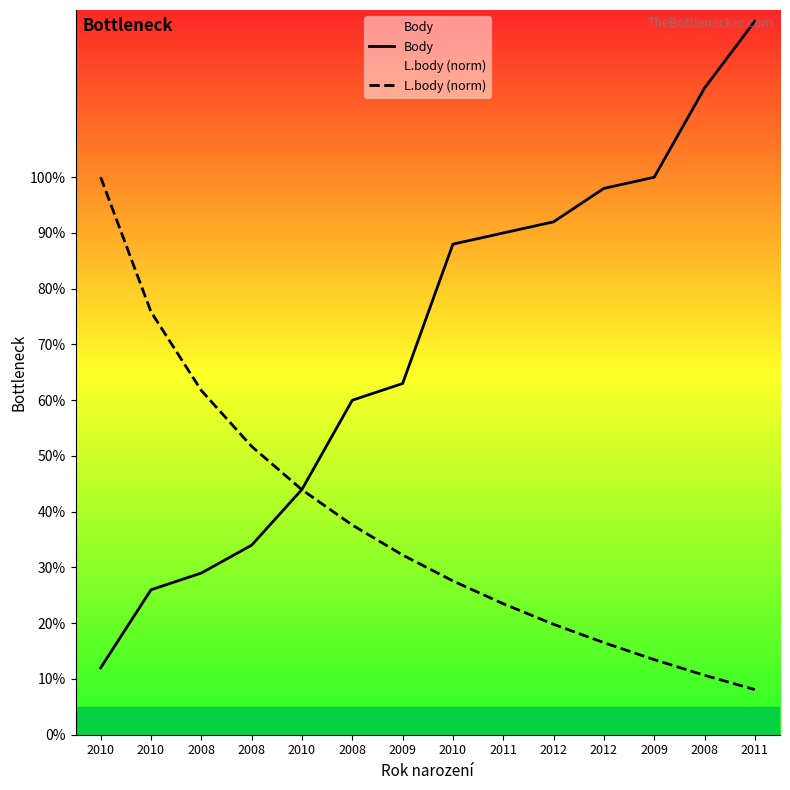

At how many categories does at least one series exceed 26?

14